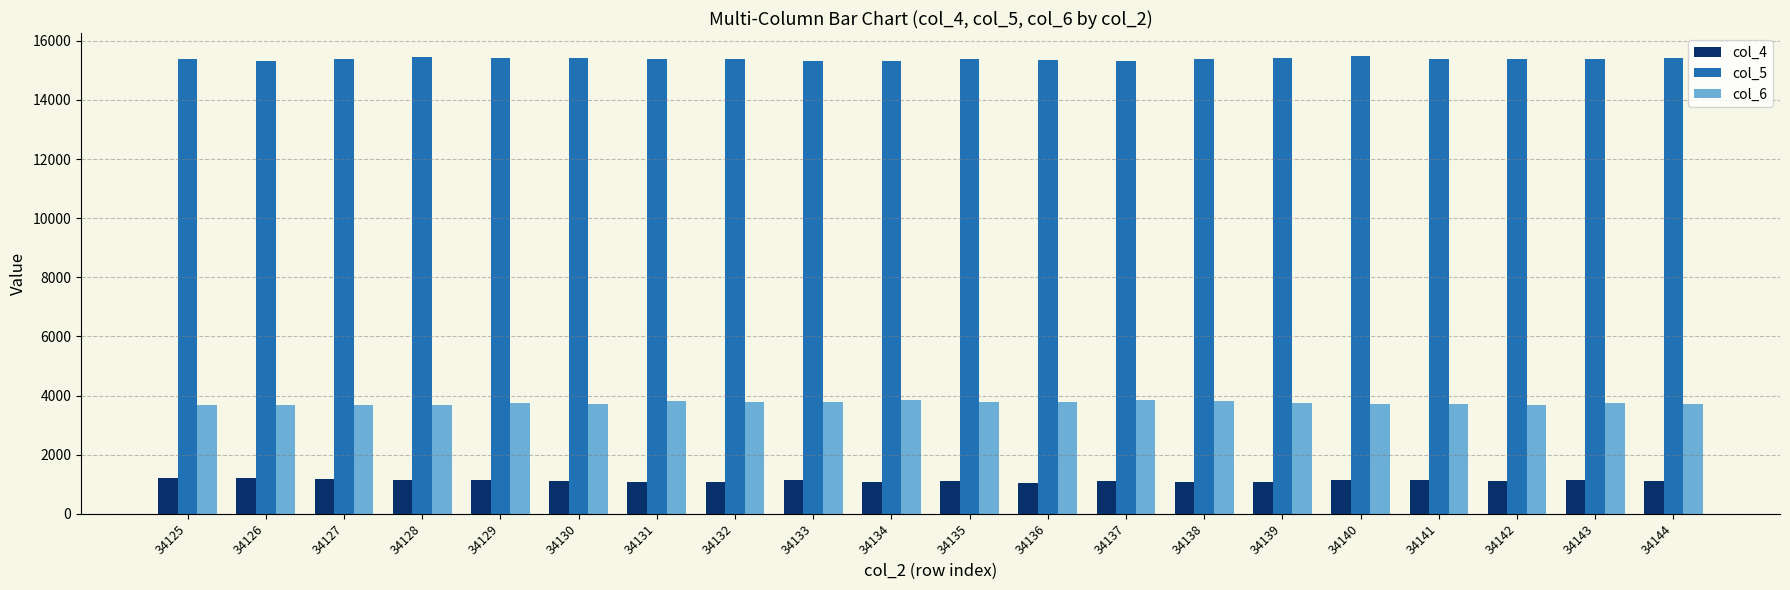

True or false: col_6 has a value of 3746 at 34129.

True